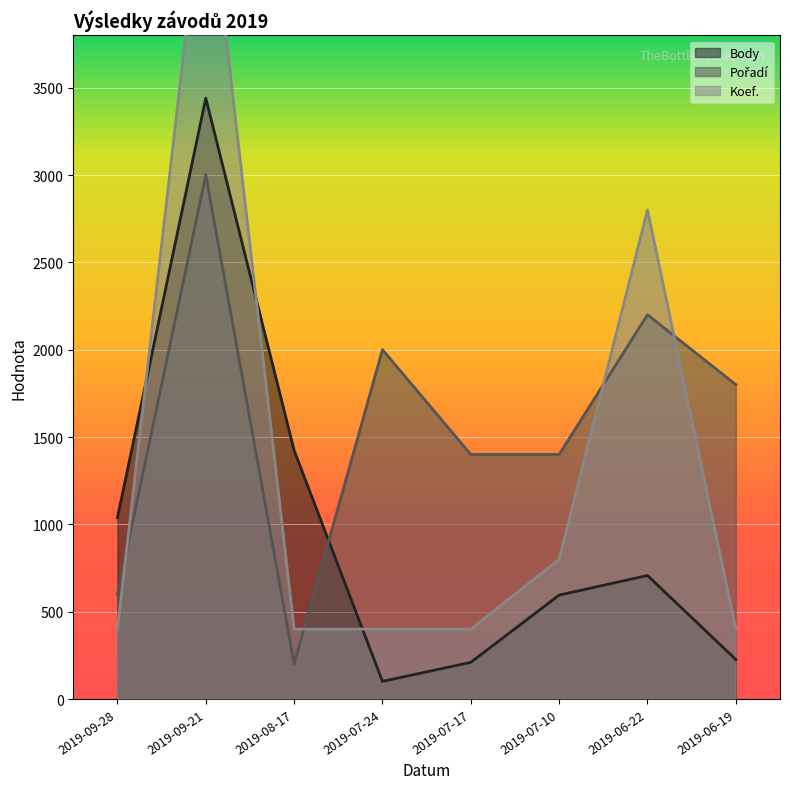

How many times do Pořadí and Koef. cross each other?

4